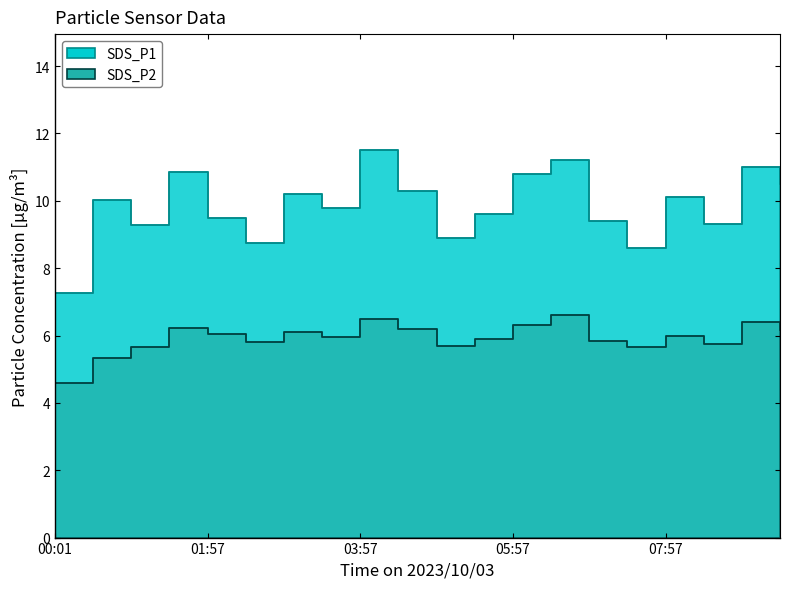

Which label corresponds to the smallest value in the chart?

00:01